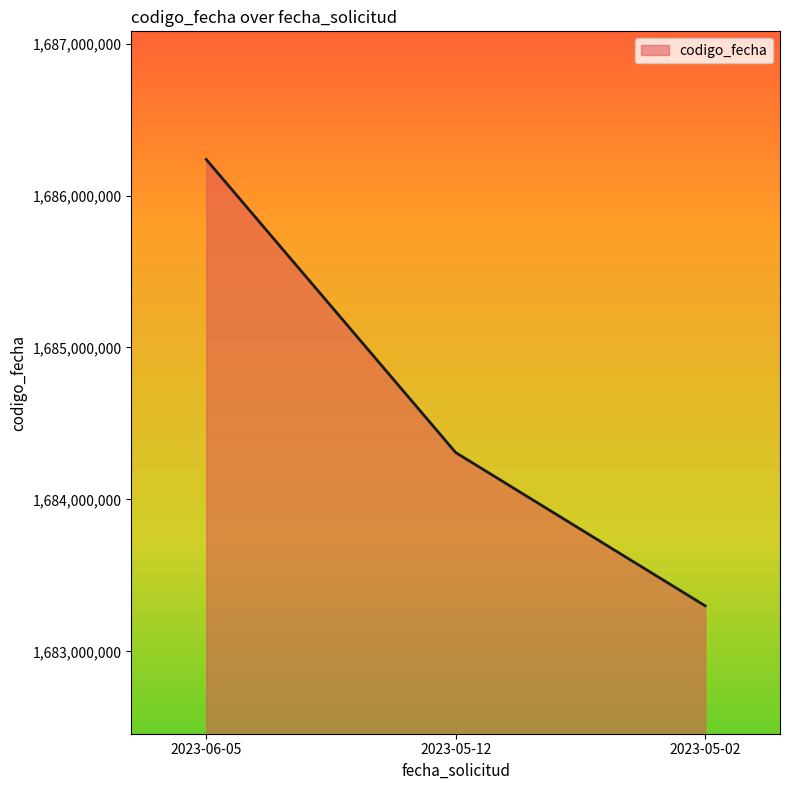

Reading left to right, transcribe all the data shown in this chart.

1686237138	1684308711	1683300295